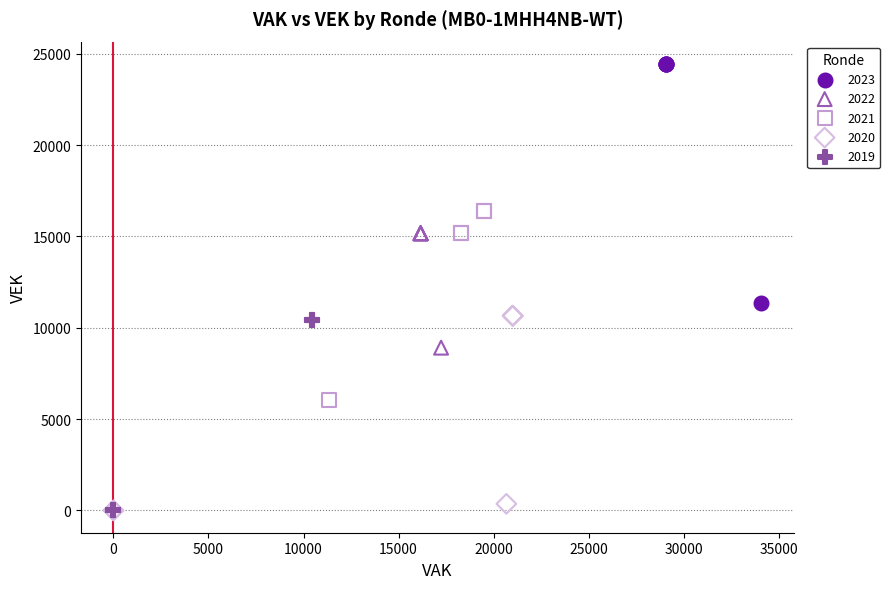

Which series has the widest spread of Y values?

2023